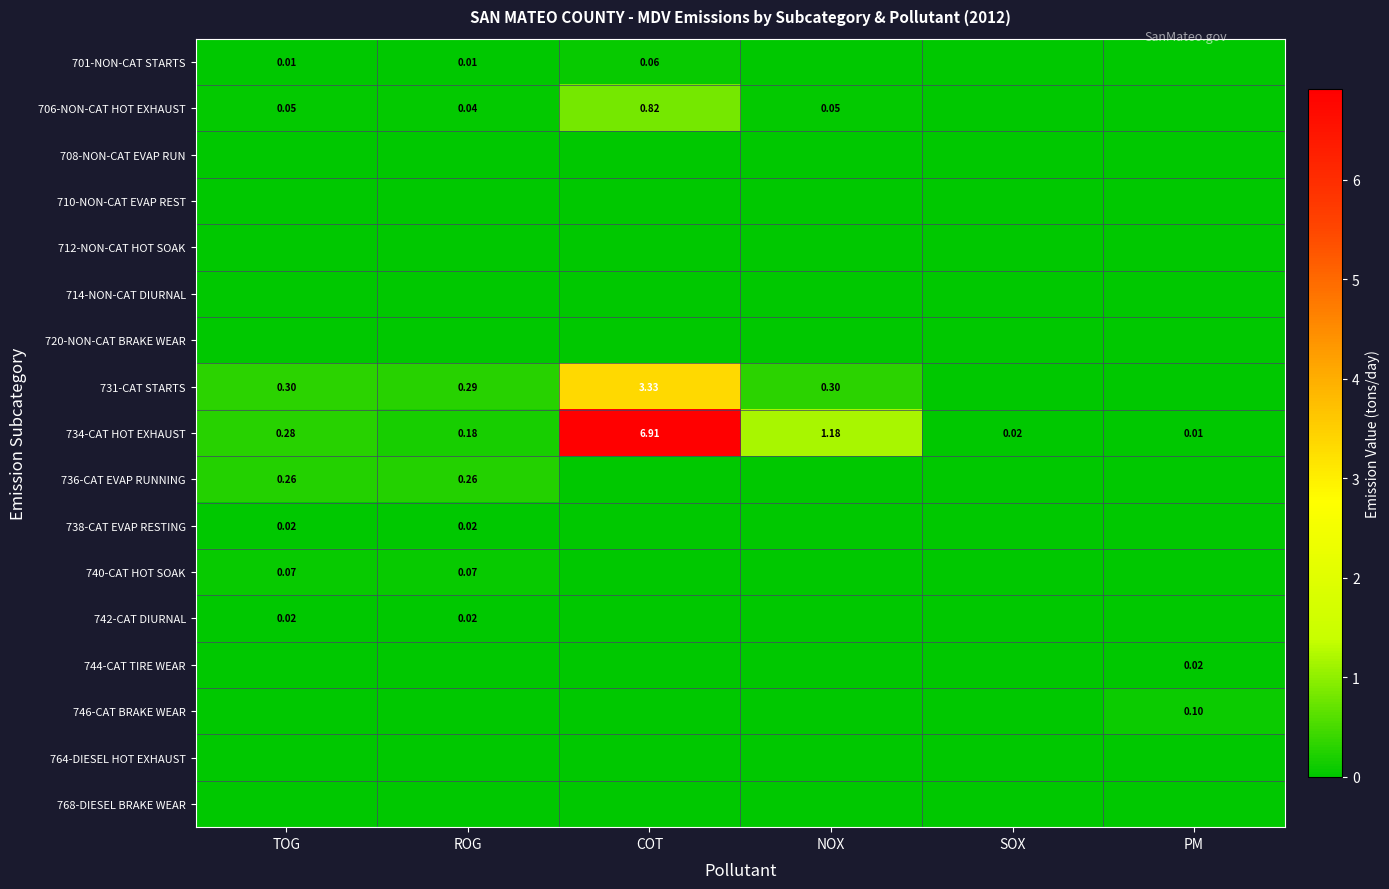

Is the value of 706-NON-CAT HOT EXHAUST at COT greater than the value of 742-CAT DIURNAL at TOG?

Yes